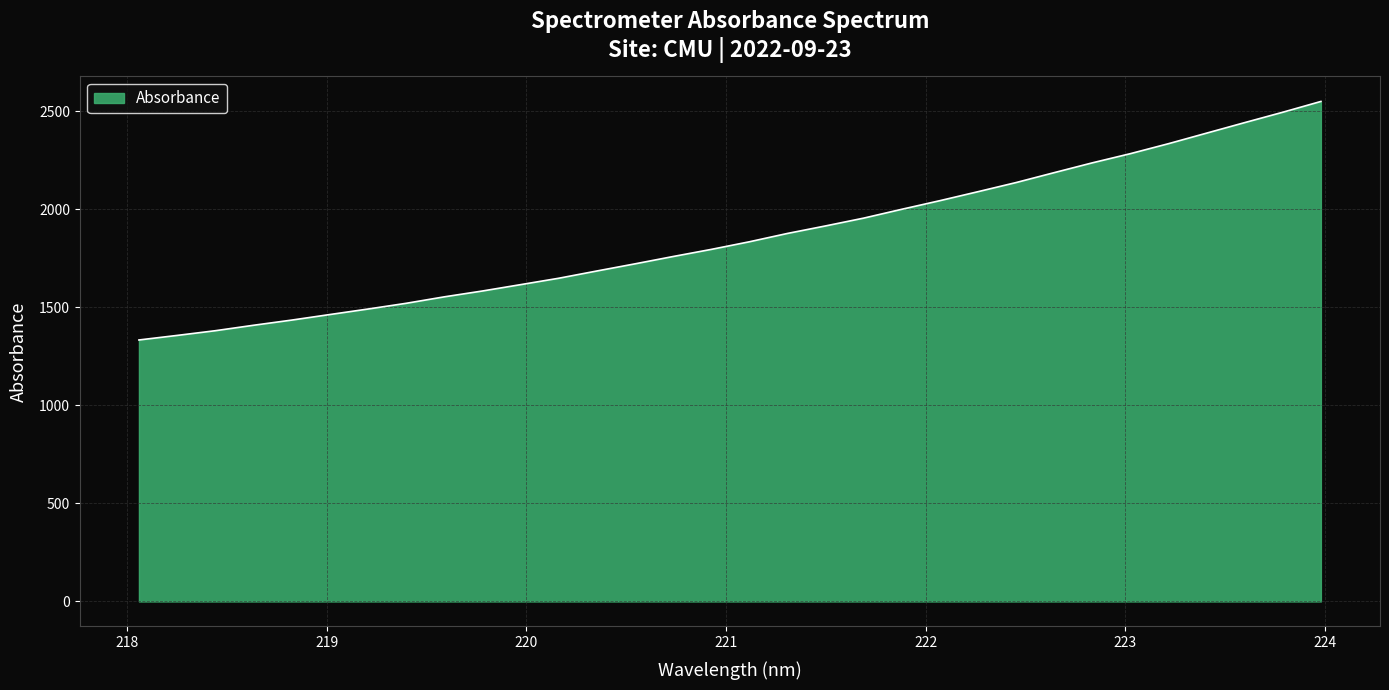

What is the difference between the maximum and minimum values?

1215.8